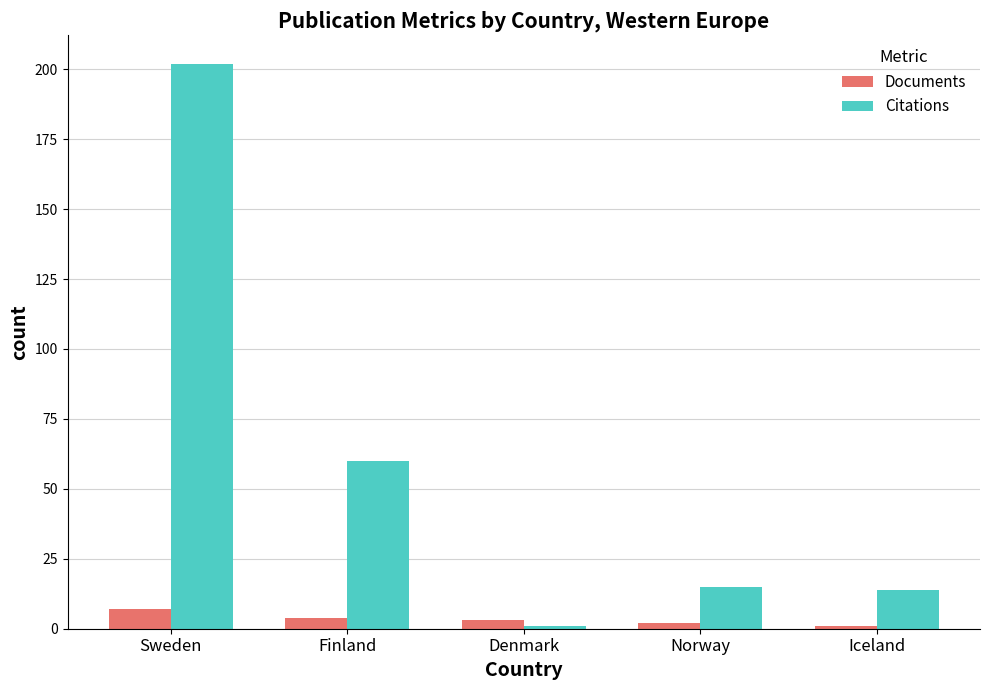

What is the greatest value displayed?

202